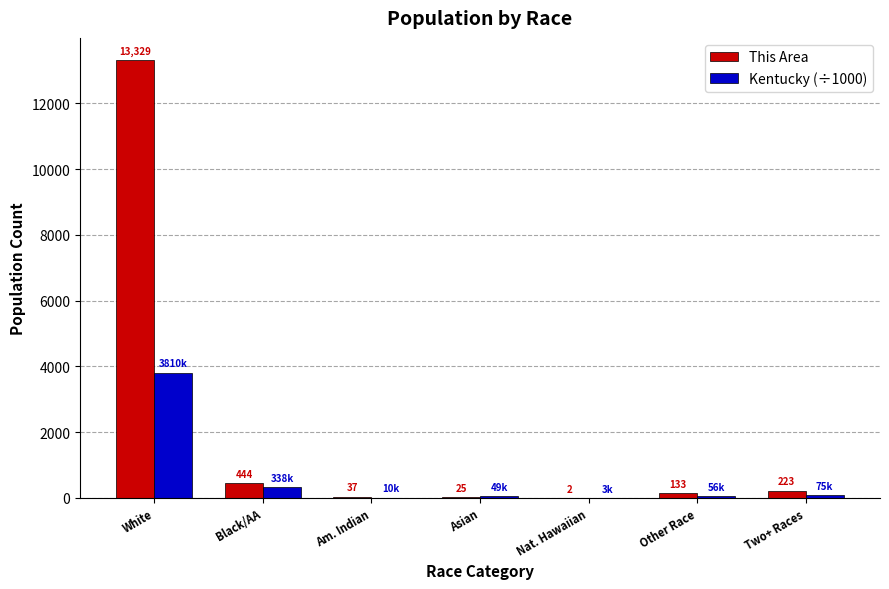

Where is This Area nearest to the value 6665?

Black/AA